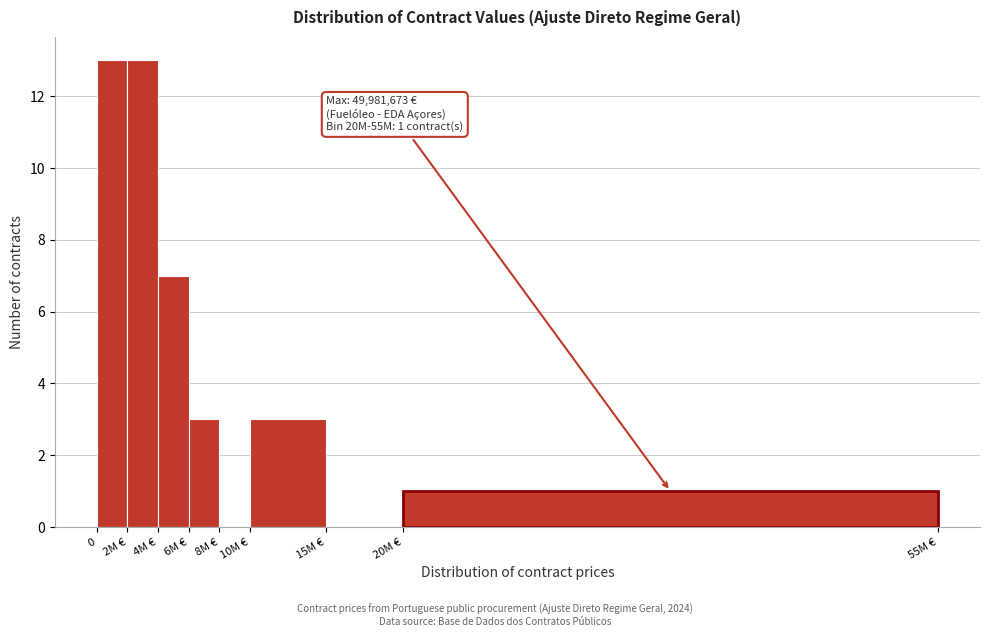

Reading left to right, list all the values displayed in this chart.

0=13	2M €=13	4M €=7	6M €=3	8M €=0	10M €=3	15M €=0	20M €=1